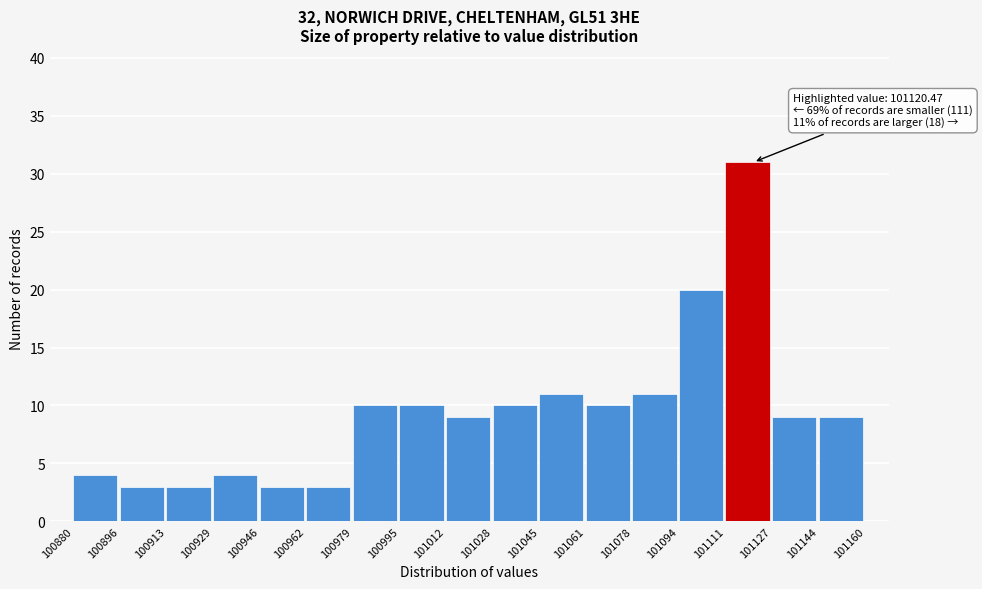

Over which range of the x-axis is the bar tallest?

101111 to 101127